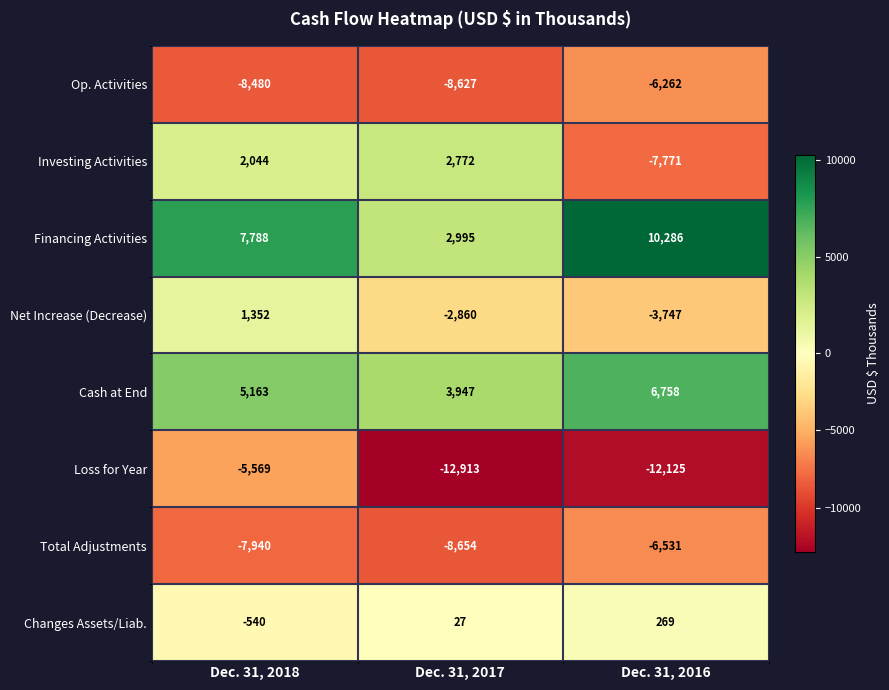

What is the sum of the Cash at End values at Dec. 31, 2016 and Dec. 31, 2018?

11921